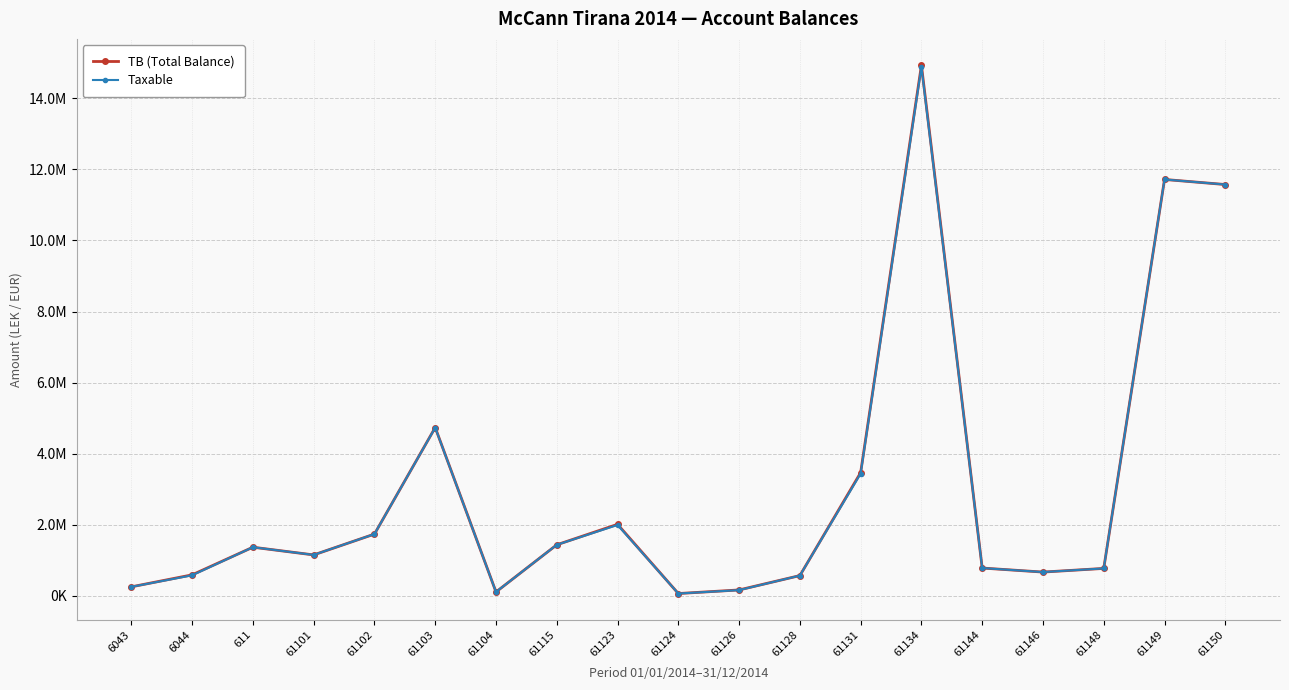

Between 61115 and 6044, which is larger?

61115